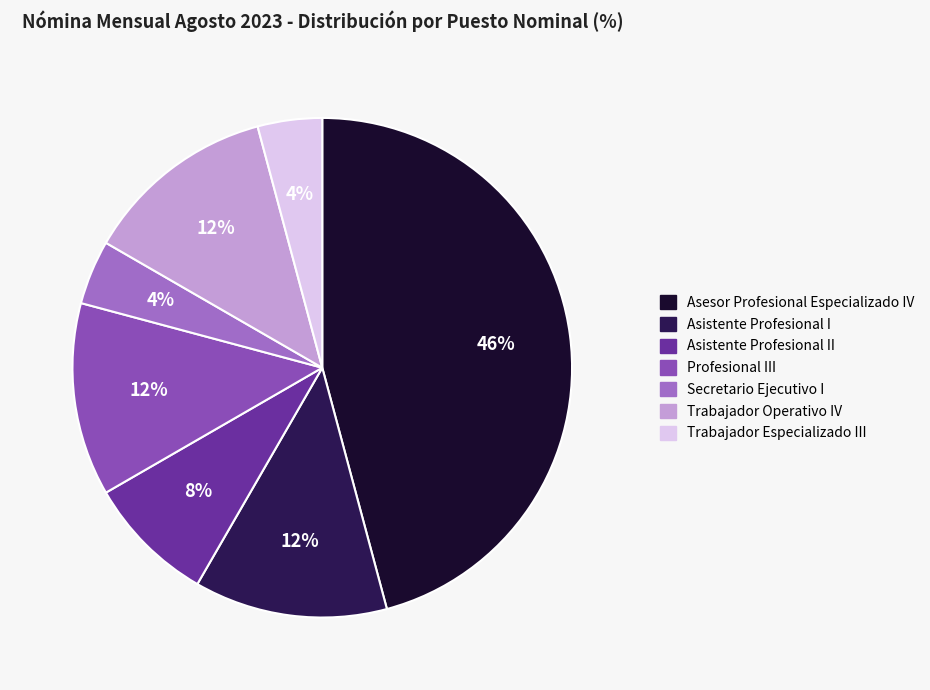

To the nearest percent, what is the average slice percentage?

14%